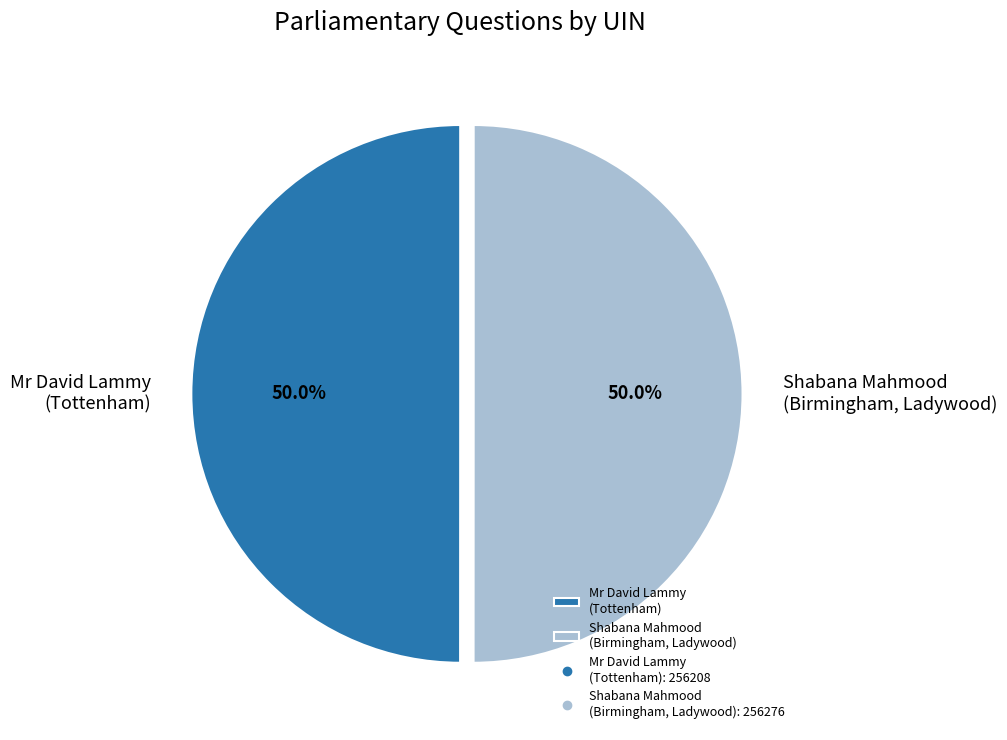

Approximately how many times larger is the value at Mr David Lammy (Tottenham) compared to Shabana Mahmood (Birmingham, Ladywood)?

1.0